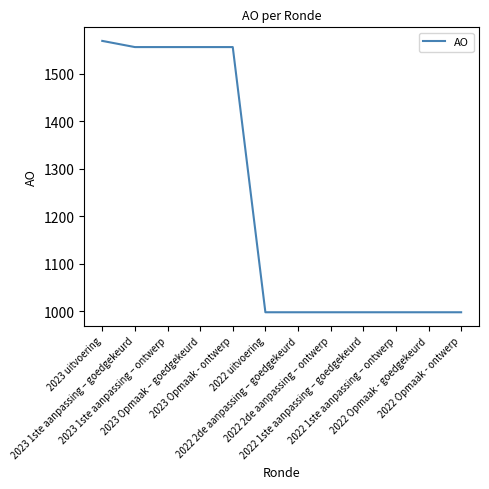

What is the sum of the values at 2022 1ste aanpassing – goedgekeurd and 2023 Opmaak – goedgekeurd?

2554